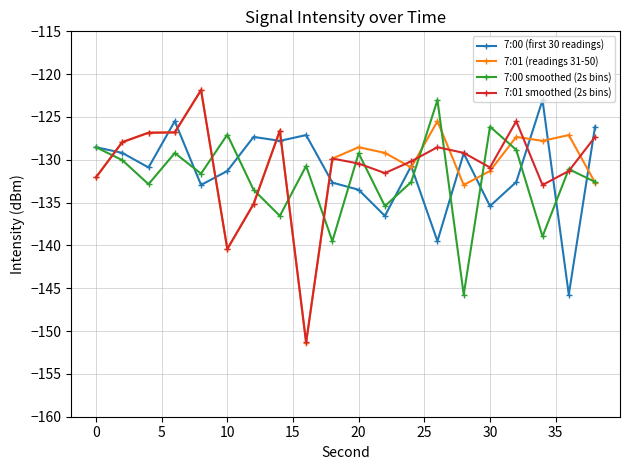

Which series has the widest spread of values?

7:01 (readings 31-50)